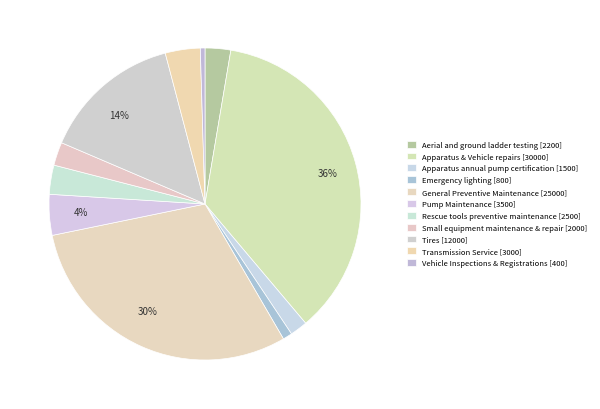

Count the number of slices in the pie.

11